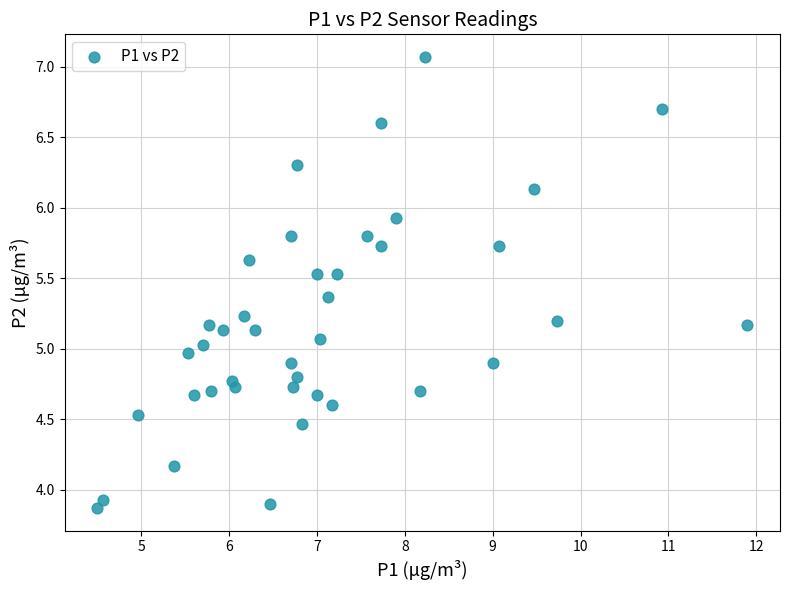

What is the range of X values (max minus min)?

7.4